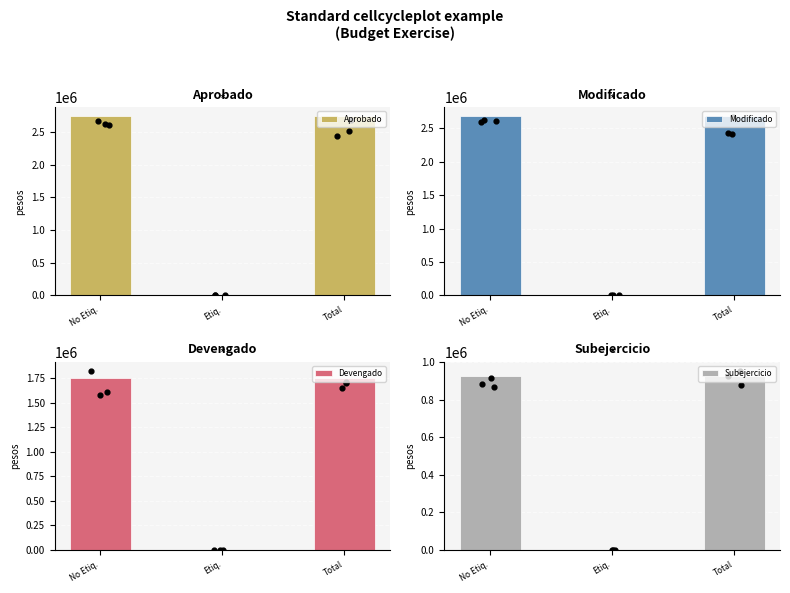

Which series has the largest Y range (max minus min)?

Aprobado